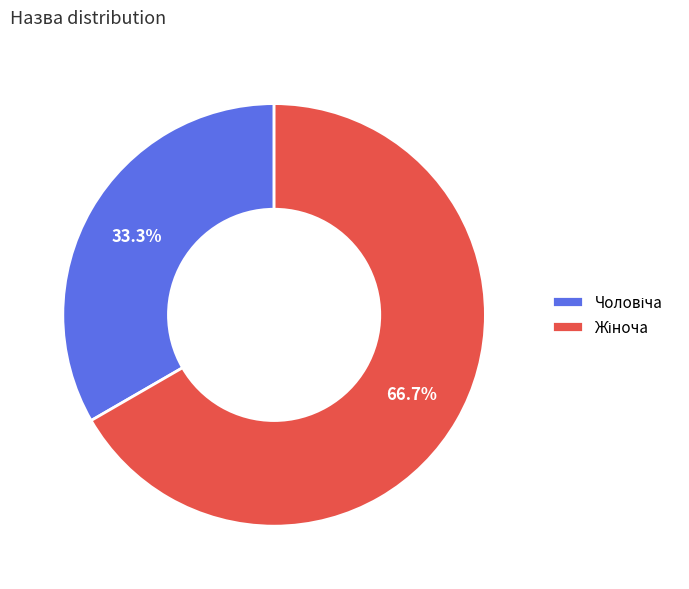

Count the number of slices in the pie.

2